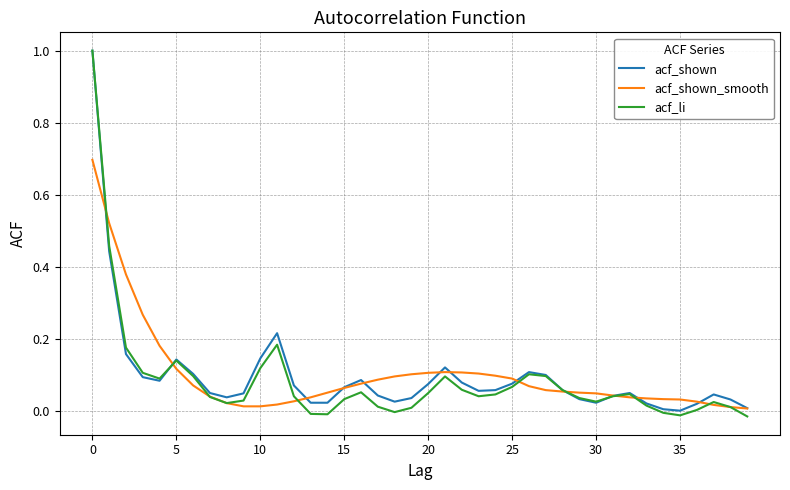

Which series has the largest range (max minus min)?

acf_li